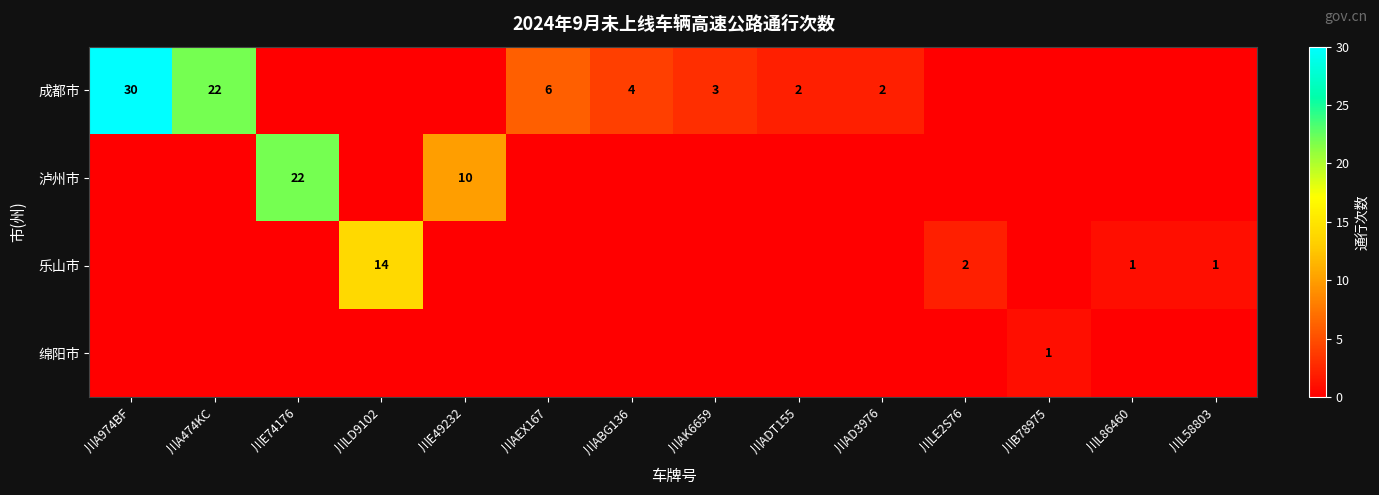

List the series in order of their peak value, highest first.

成都市, 泸州市, 乐山市, 绵阳市